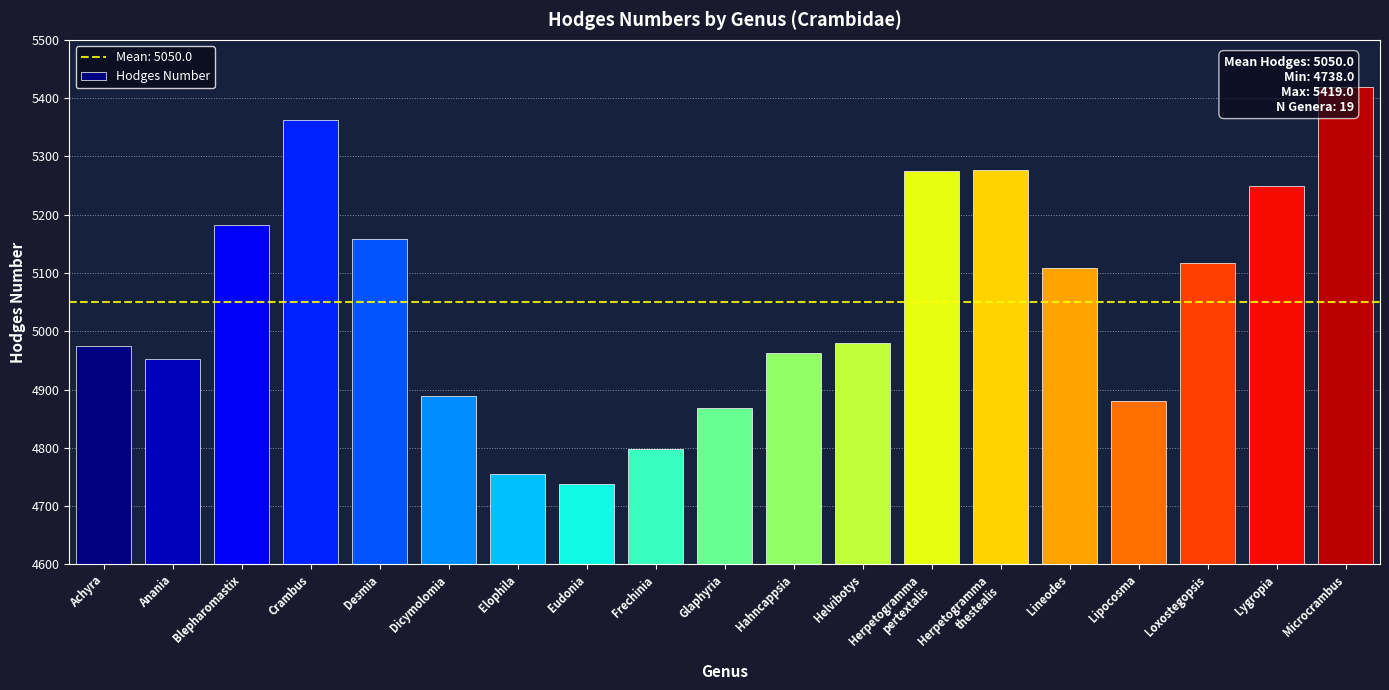

Rank the categories by value from lowest to highest.

Eudonia, Elophila, Frechinia, Glaphyria, Lipocosma, Dicymolomia, Anania, Hahncappsia, Achyra, Helvibotys, Lineodes, Loxostegopsis, Desmia, Blepharomastix, Lygropia, Herpetogramma
pertextalis, Herpetogramma
thestealis, Crambus, Microcrambus